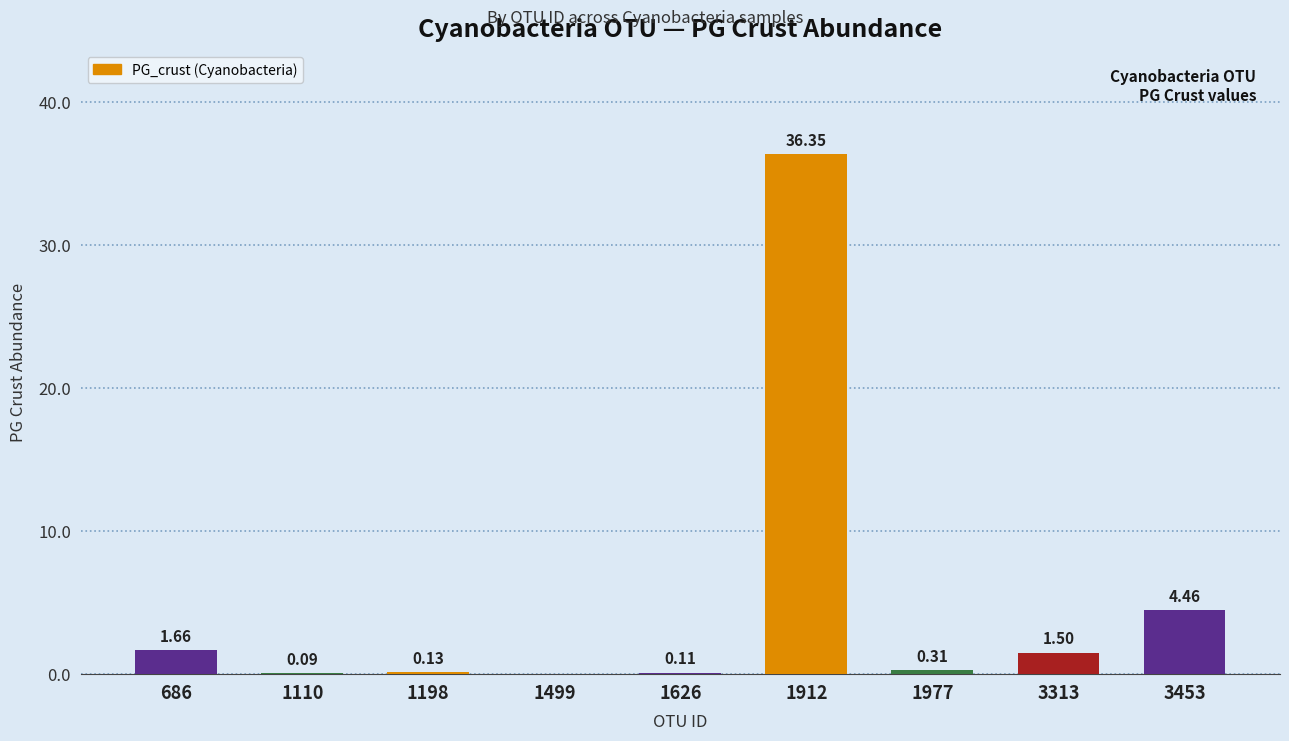

Between 1977 and 3313, which is larger?

3313